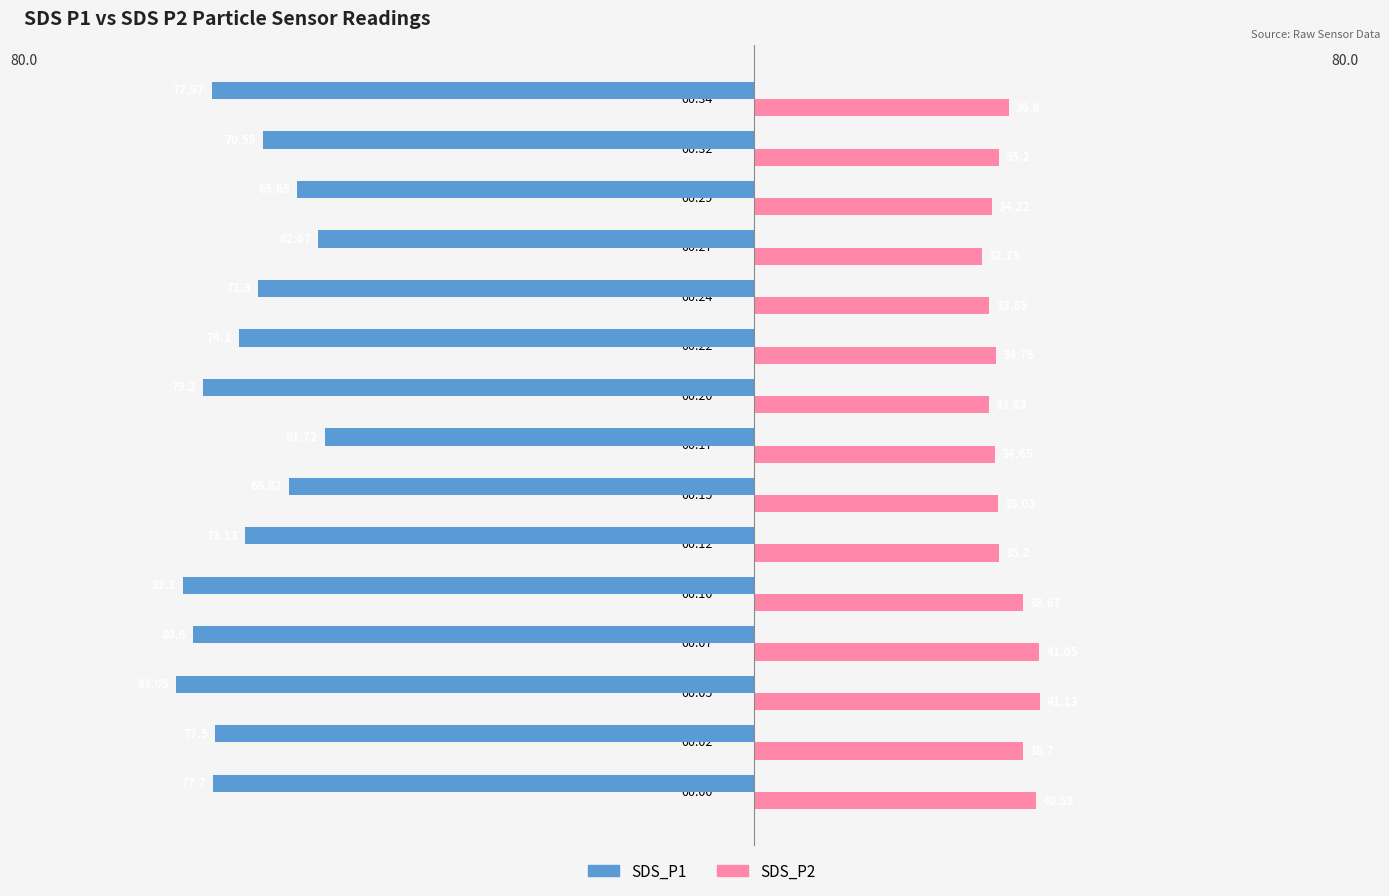

What are all the series names shown in the legend?

SDS_P1, SDS_P2